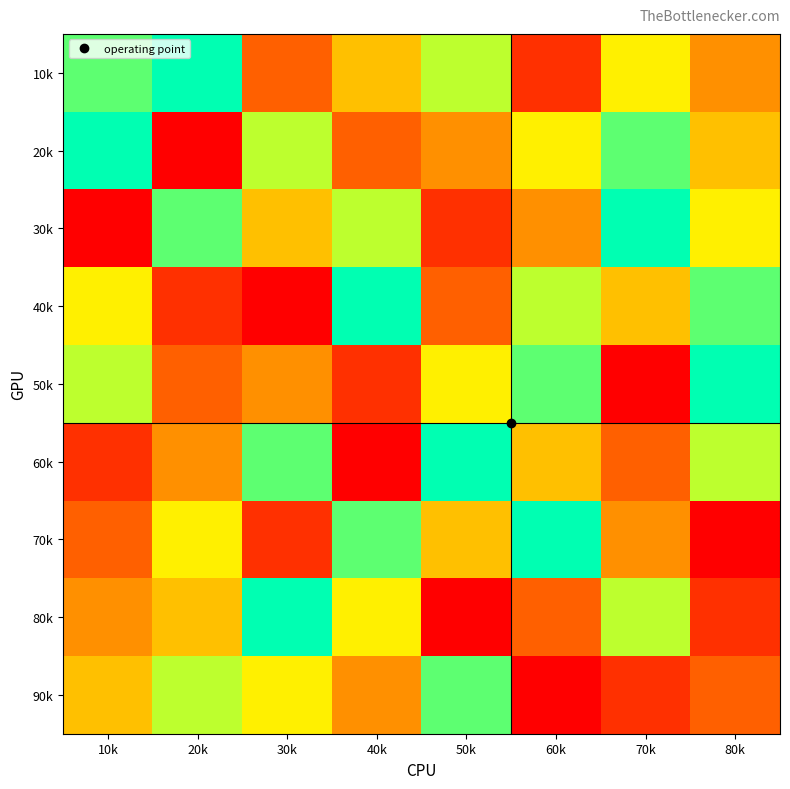

Reading right to left, transcribe all the data shown in this chart.

10k: 80k=4	70k=6	60k=2	50k=7	40k=5	30k=3	20k=9	10k=8
20k: 80k=5	70k=8	60k=6	50k=4	40k=3	30k=7	20k=1	10k=9
30k: 80k=6	70k=9	60k=4	50k=2	40k=7	30k=5	20k=8	10k=1
40k: 80k=8	70k=5	60k=7	50k=3	40k=9	30k=1	20k=2	10k=6
50k: 80k=9	70k=1	60k=8	50k=6	40k=2	30k=4	20k=3	10k=7
60k: 80k=7	70k=3	60k=5	50k=9	40k=1	30k=8	20k=4	10k=2
70k: 80k=1	70k=4	60k=9	50k=5	40k=8	30k=2	20k=6	10k=3
80k: 80k=2	70k=7	60k=3	50k=1	40k=6	30k=9	20k=5	10k=4
90k: 80k=3	70k=2	60k=1	50k=8	40k=4	30k=6	20k=7	10k=5